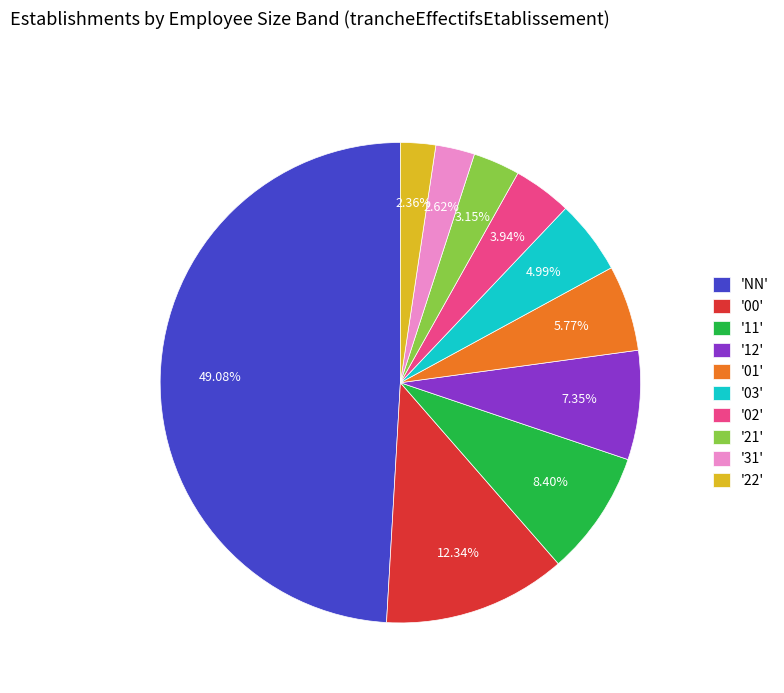

Between '31' and '01', which is larger?

'01'